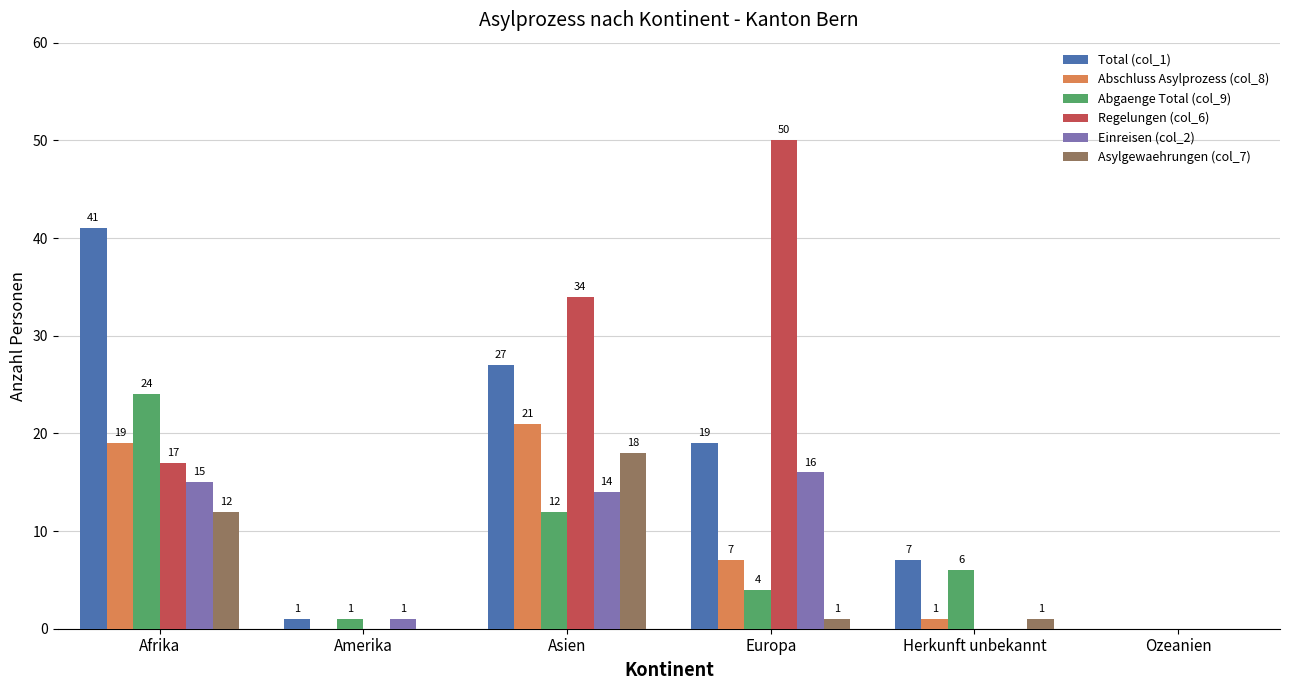

The value of Asylgewaehrungen (col_7) at Afrika is 12. True or false?

True